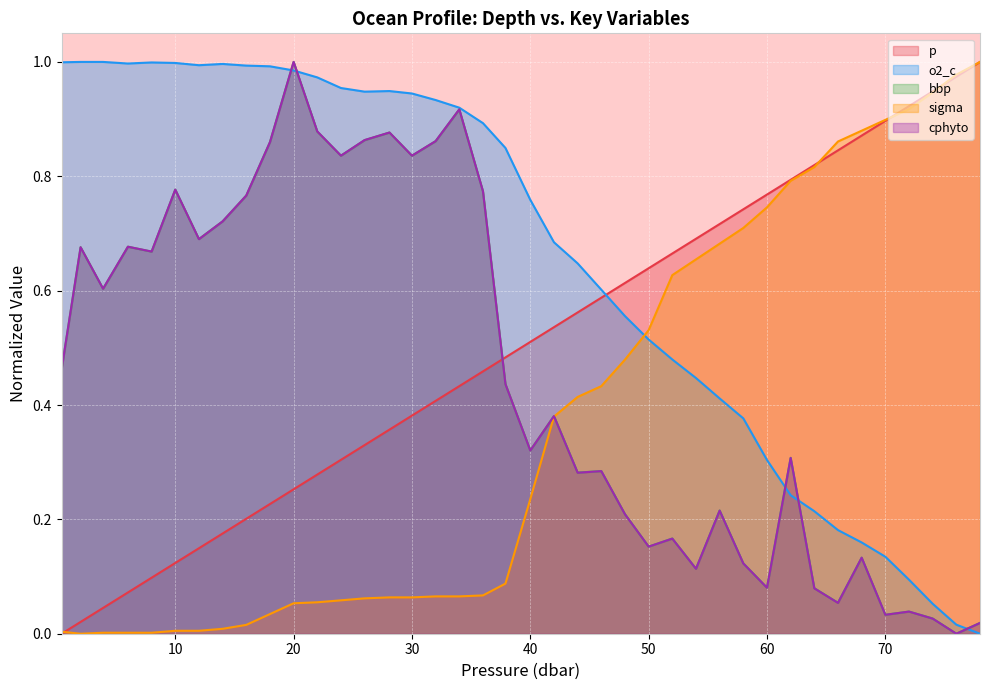

Reading left to right, what are all the values shown in this chart?

p: 0.0	0.0	0.0	0.1	0.1	0.1	0.1	0.2	0.2	0.2	0.3	0.3	0.3	0.3	0.4	0.4	0.4	0.4	0.5	0.5	0.5	0.5	0.6	0.6	0.6	0.6	0.7	0.7	0.7	0.7	0.8	0.8	0.8	0.8	0.9	0.9	0.9	0.9	1.0	1.0
o2_c: 1.0	1.0	1.0	1.0	1.0	1.0	1.0	1.0	1.0	1.0	1.0	1.0	1.0	0.9	0.9	0.9	0.9	0.9	0.9	0.8	0.8	0.7	0.6	0.6	0.6	0.5	0.5	0.4	0.4	0.4	0.3	0.2	0.2	0.2	0.2	0.1	0.1	0.1	0.0	0.0
bbp: 0.5	0.7	0.6	0.7	0.7	0.8	0.7	0.7	0.8	0.9	1.0	0.9	0.8	0.9	0.9	0.8	0.9	0.9	0.8	0.4	0.3	0.4	0.3	0.3	0.2	0.2	0.2	0.1	0.2	0.1	0.1	0.3	0.1	0.1	0.1	0.0	0.0	0.0	0.0	0.0
sigma: 0.0	0.0	0.0	0.0	0.0	0.0	0.0	0.0	0.0	0.0	0.1	0.1	0.1	0.1	0.1	0.1	0.1	0.1	0.1	0.1	0.2	0.4	0.4	0.4	0.5	0.5	0.6	0.7	0.7	0.7	0.7	0.8	0.8	0.9	0.9	0.9	0.9	0.9	1.0	1.0
cphyto: 0.5	0.7	0.6	0.7	0.7	0.8	0.7	0.7	0.8	0.9	1.0	0.9	0.8	0.9	0.9	0.8	0.9	0.9	0.8	0.4	0.3	0.4	0.3	0.3	0.2	0.2	0.2	0.1	0.2	0.1	0.1	0.3	0.1	0.1	0.1	0.0	0.0	0.0	0.0	0.0